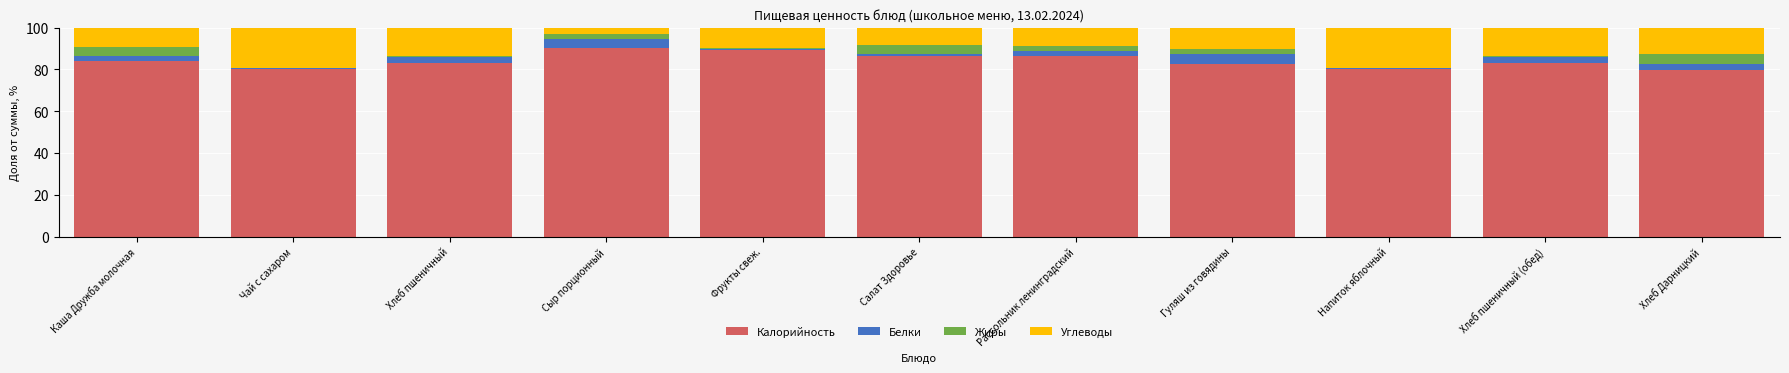

The value of Калорийность at Хлеб Дарницкий is 79.8. True or false?

True